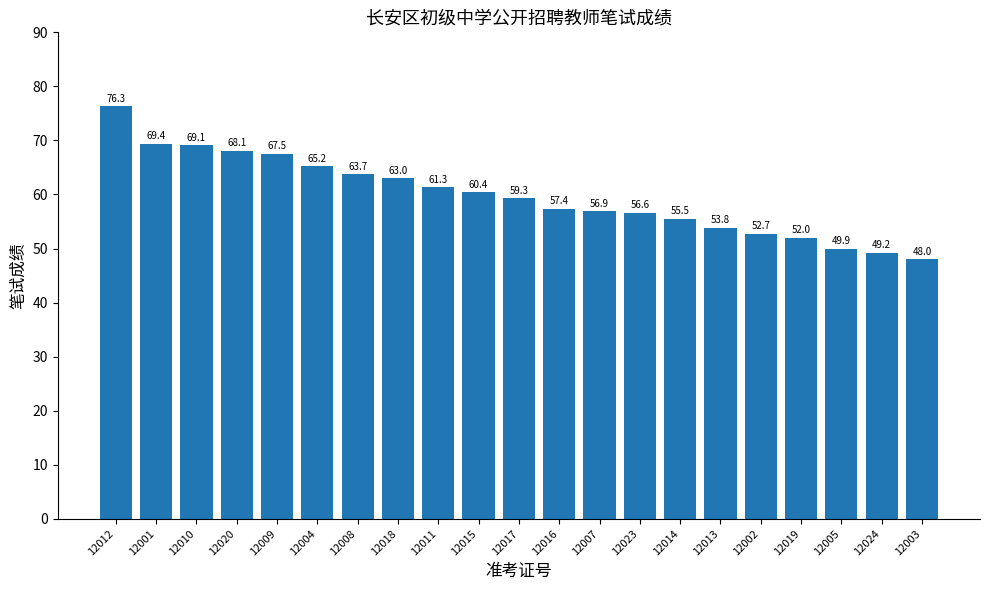

What is the difference between the maximum and minimum values?

28.3